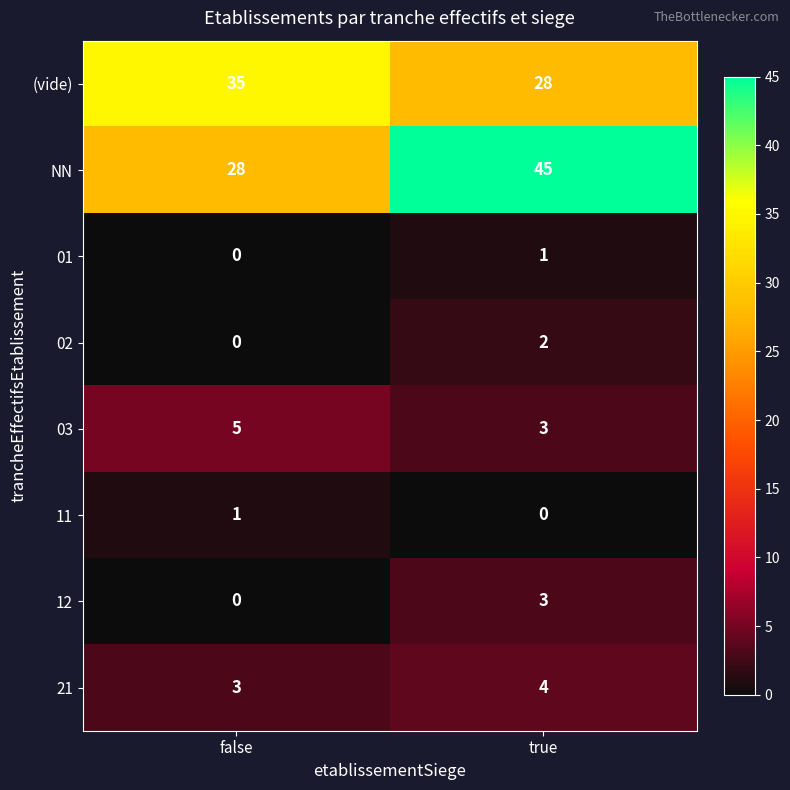

Is the value of 02 at true greater than the value of 03 at false?

No